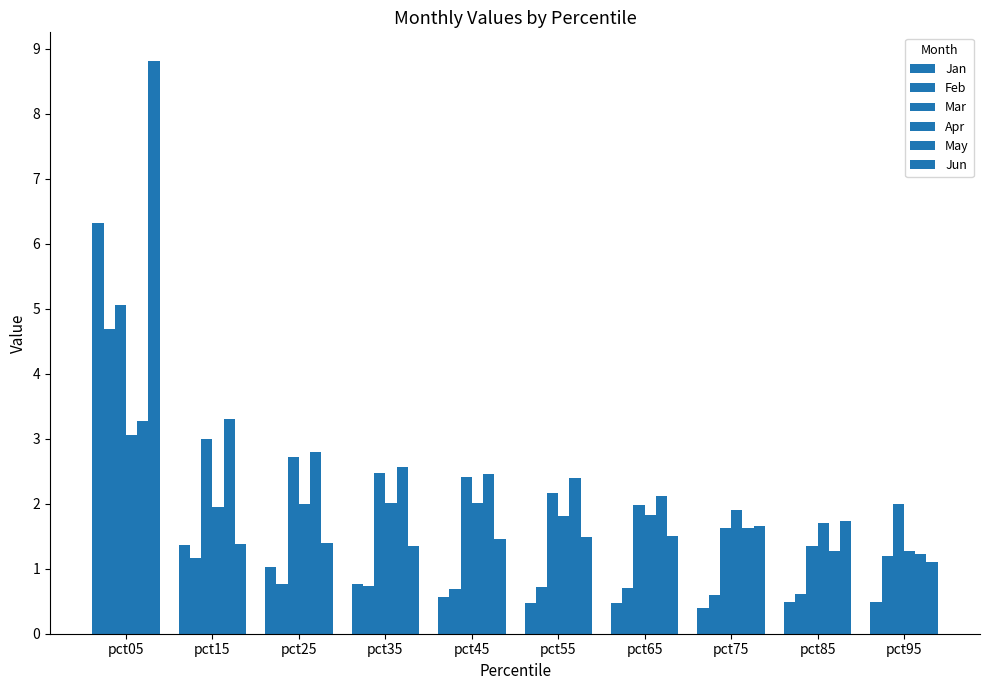

At which category is the sum across all series the highest?

pct05